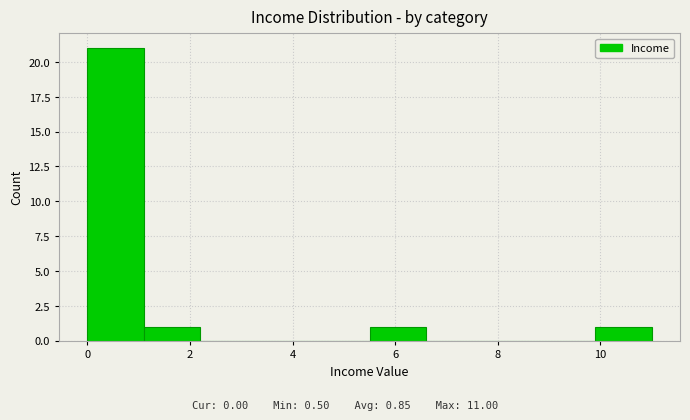

Reading left to right, list every bar in this chart as the range it spans on the x-axis followed by its height. Neither the bar edges nor the heights are printed on the chart, so give them approximately, as read against the axes.

0.0 to 1.1: 21
1.1 to 2.2: 1
2.2 to 3.3: 0
3.3 to 4.4: 0
4.4 to 5.5: 0
5.5 to 6.6: 1
6.6 to 7.7: 0
7.7 to 8.8: 0
8.8 to 9.9: 0
9.9 to 11.0: 1